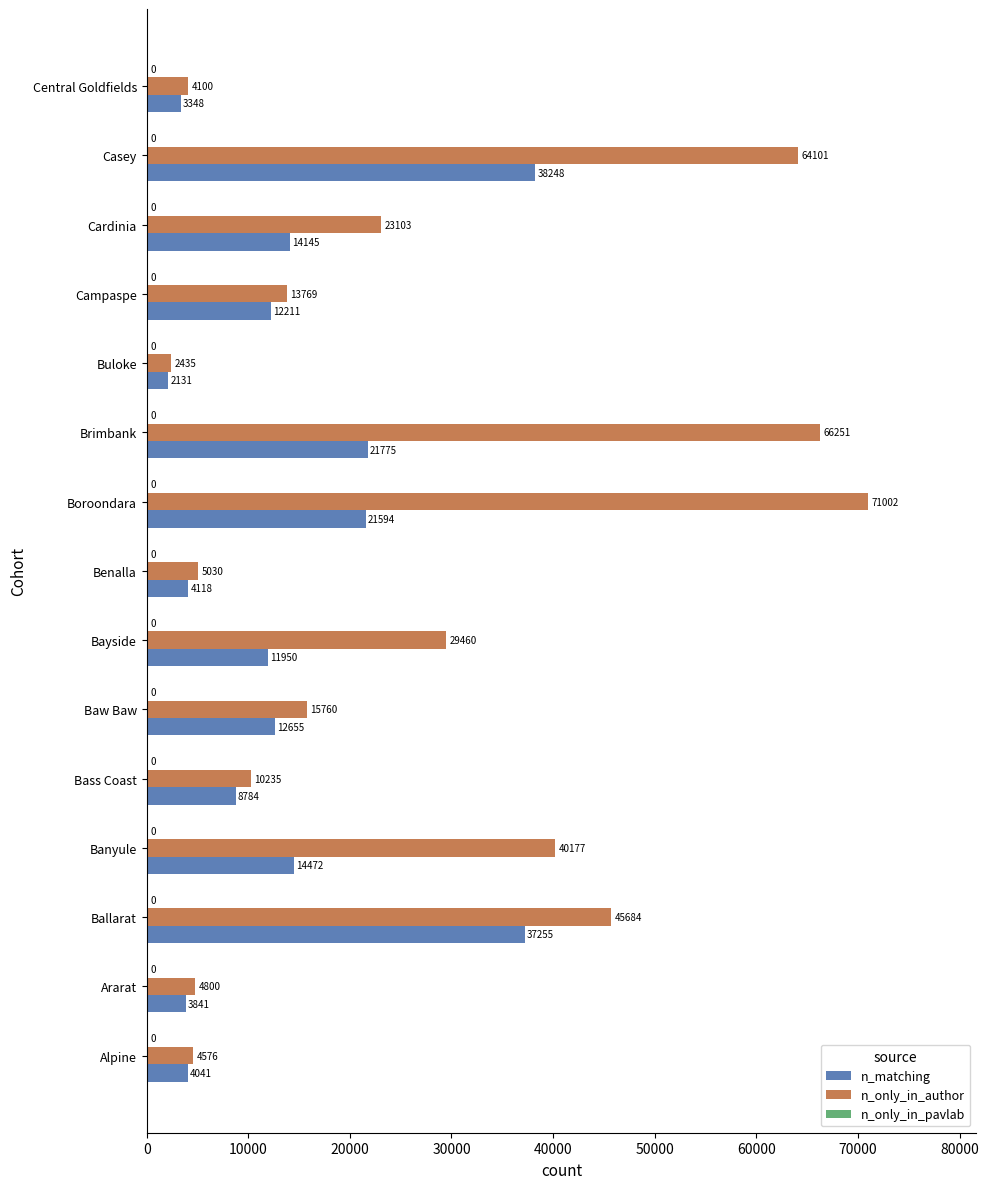

The n_matching series shows 11950 at Bayside. True or false?

True